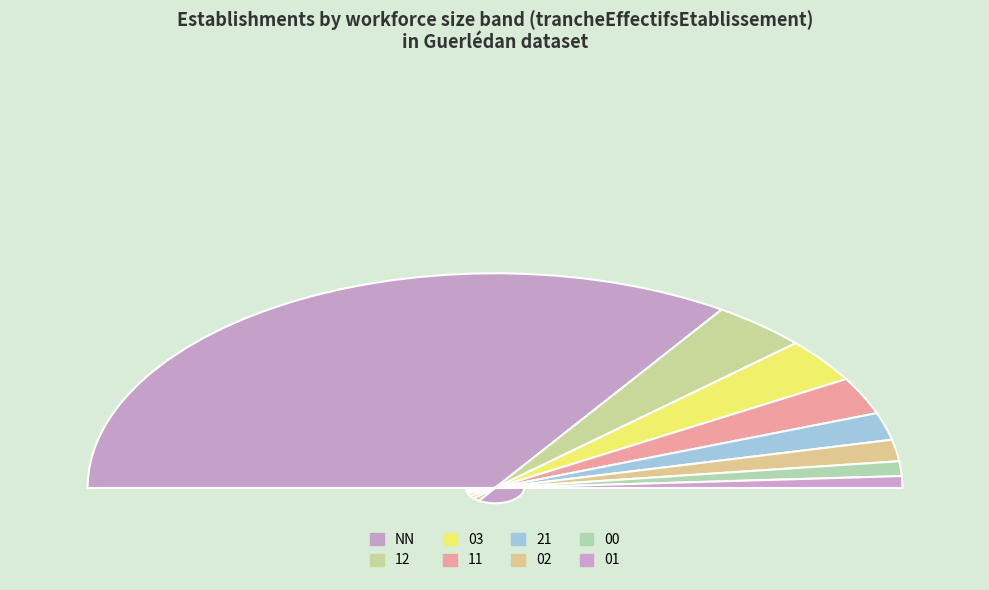

How much of the chart is everything except 12?

92.3%